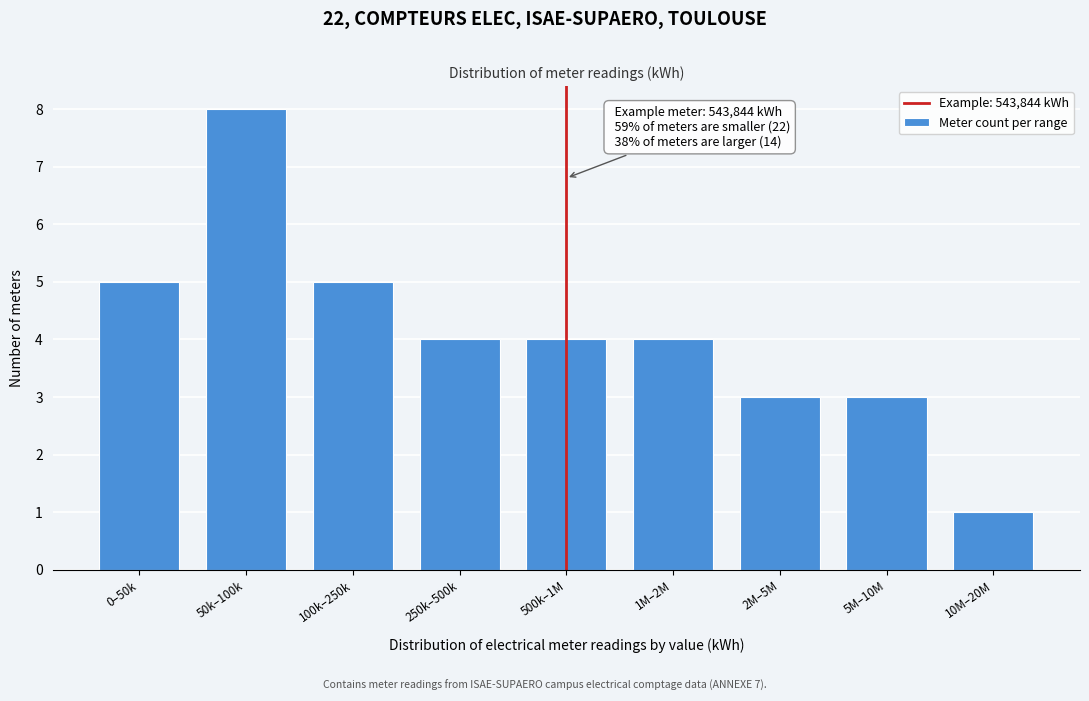

Reading left to right, list all the values displayed in this chart.

5	8	5	4	4	4	3	3	1